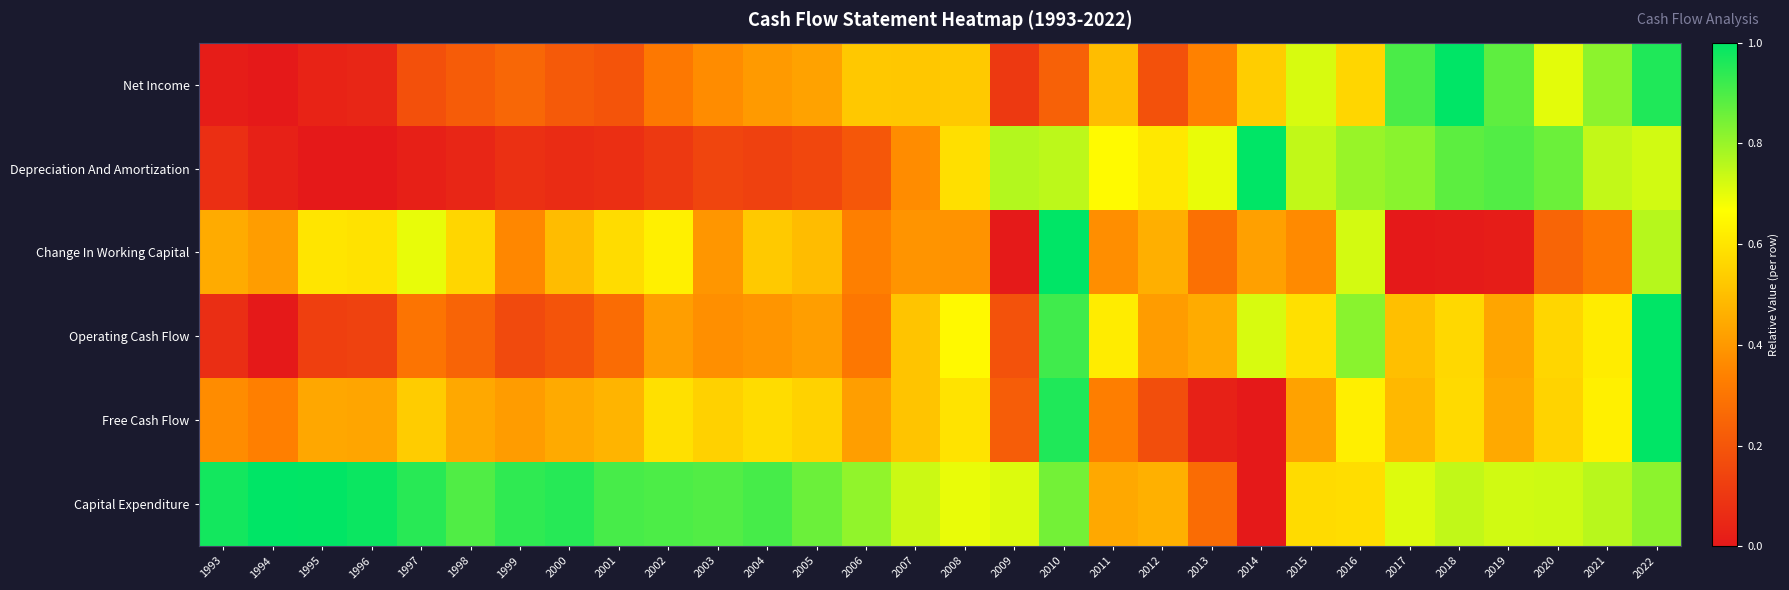

Reading left to right, list all the values displayed in this chart.

Net Income: 1993=0.0	1994=0.0	1995=0.0	1996=0.0	1997=0.2	1998=0.2	1999=0.3	2000=0.2	2001=0.2	2002=0.3	2003=0.4	2004=0.4	2005=0.4	2006=0.5	2007=0.5	2008=0.5	2009=0.1	2010=0.2	2011=0.5	2012=0.2	2013=0.3	2014=0.5	2015=0.7	2016=0.6	2017=0.9	2018=1.0	2019=0.9	2020=0.7	2021=0.8	2022=1.0
Depreciation And Amortization: 1993=0.1	1994=0.0	1995=0.0	1996=0.0	1997=0.0	1998=0.0	1999=0.1	2000=0.1	2001=0.1	2002=0.1	2003=0.1	2004=0.1	2005=0.2	2006=0.2	2007=0.4	2008=0.6	2009=0.8	2010=0.8	2011=0.7	2012=0.6	2013=0.7	2014=1.0	2015=0.7	2016=0.8	2017=0.8	2018=0.9	2019=0.9	2020=0.9	2021=0.7	2022=0.7
Change In Working Capital: 1993=0.4	1994=0.4	1995=0.6	1996=0.6	1997=0.7	1998=0.6	1999=0.4	2000=0.5	2001=0.6	2002=0.6	2003=0.4	2004=0.5	2005=0.5	2006=0.3	2007=0.4	2008=0.4	2009=0.0	2010=1.0	2011=0.4	2012=0.5	2013=0.3	2014=0.4	2015=0.4	2016=0.7	2017=0.0	2018=0.0	2019=0.0	2020=0.2	2021=0.3	2022=0.8
Operating Cash Flow: 1993=0.1	1994=0.0	1995=0.1	1996=0.1	1997=0.3	1998=0.2	1999=0.2	2000=0.2	2001=0.3	2002=0.4	2003=0.4	2004=0.4	2005=0.4	2006=0.3	2007=0.5	2008=0.7	2009=0.2	2010=0.9	2011=0.6	2012=0.4	2013=0.4	2014=0.7	2015=0.6	2016=0.8	2017=0.5	2018=0.6	2019=0.4	2020=0.6	2021=0.6	2022=1.0
Free Cash Flow: 1993=0.4	1994=0.3	1995=0.4	1996=0.4	1997=0.5	1998=0.4	1999=0.4	2000=0.4	2001=0.5	2002=0.6	2003=0.5	2004=0.6	2005=0.5	2006=0.4	2007=0.5	2008=0.6	2009=0.2	2010=1.0	2011=0.3	2012=0.2	2013=0.0	2014=0.0	2015=0.4	2016=0.6	2017=0.5	2018=0.6	2019=0.4	2020=0.6	2021=0.6	2022=1.0
Capital Expenditure: 1993=1.0	1994=1.0	1995=1.0	1996=1.0	1997=0.9	1998=0.9	1999=0.9	2000=0.9	2001=0.9	2002=0.9	2003=0.9	2004=0.9	2005=0.9	2006=0.8	2007=0.7	2008=0.7	2009=0.7	2010=0.8	2011=0.4	2012=0.5	2013=0.3	2014=0.0	2015=0.6	2016=0.6	2017=0.7	2018=0.7	2019=0.7	2020=0.7	2021=0.8	2022=0.8